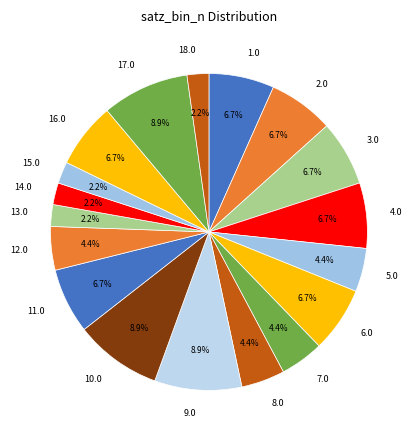

Count the number of slices in the pie.

18